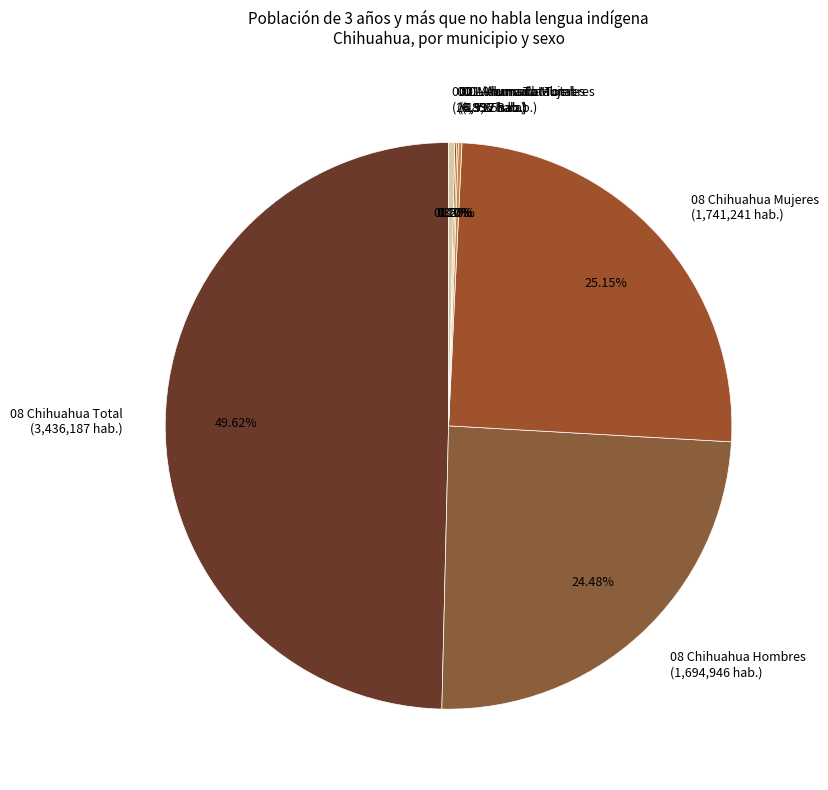

Which category has the biggest portion of the pie?

08 Chihuahua Total